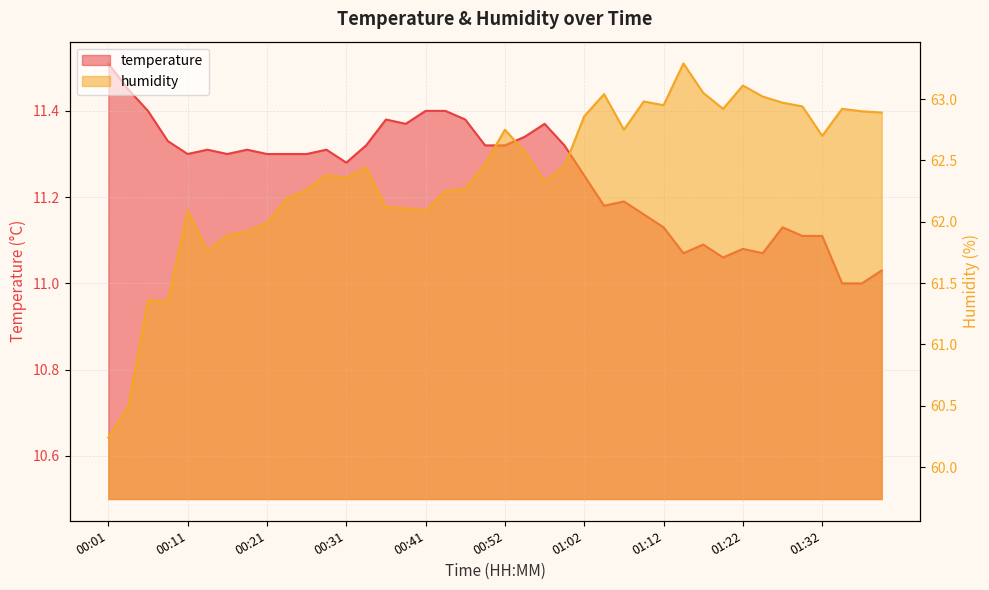

Is it true that humidity equals 87.3 at 00:47?

False